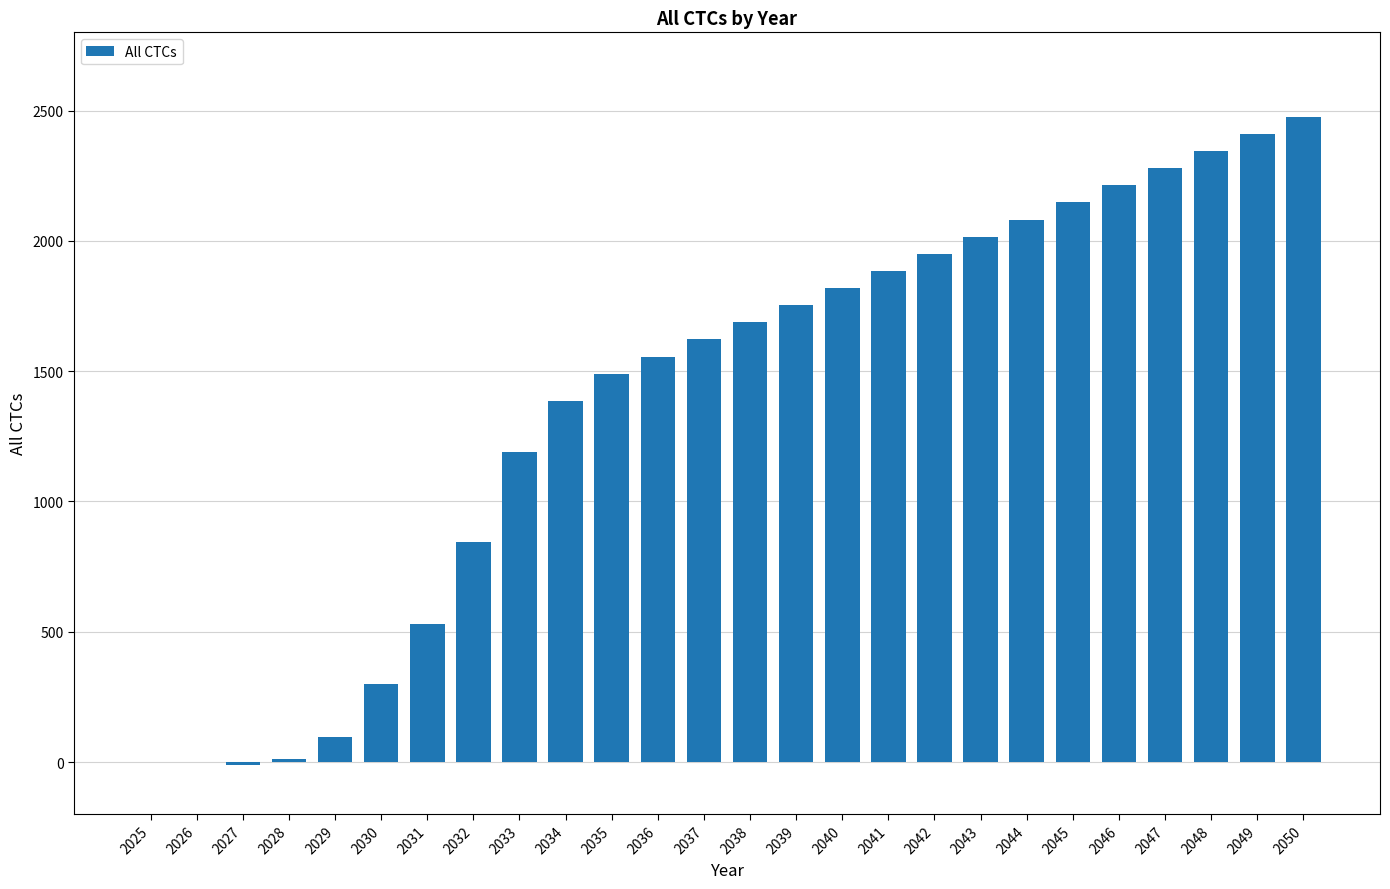

How many data points does each series have?

26